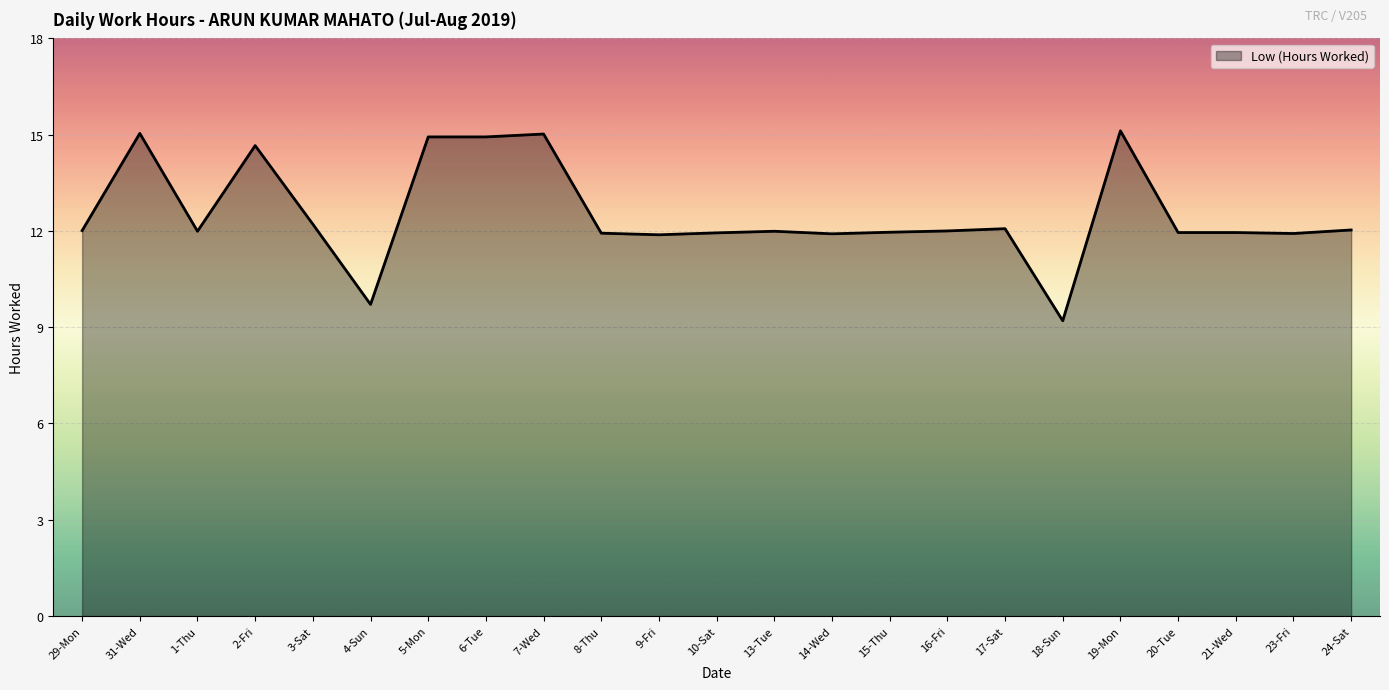

True or false: there are more than 1 points higher than both neighbors.

True